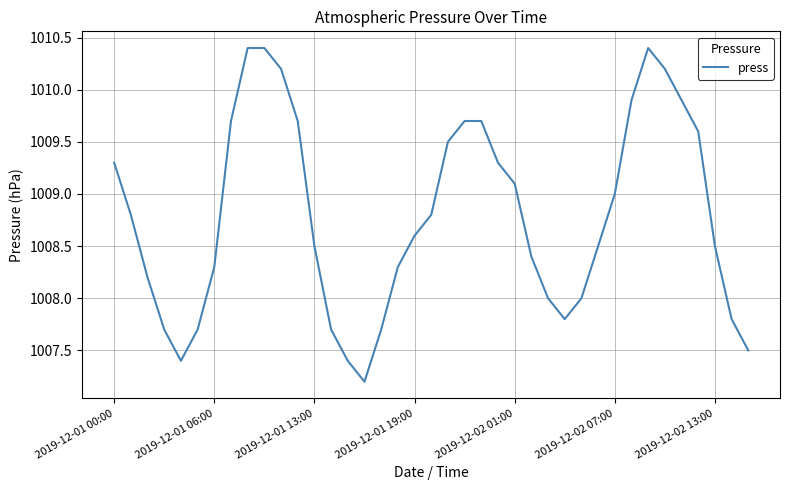

What is the smallest value displayed?

1007.2